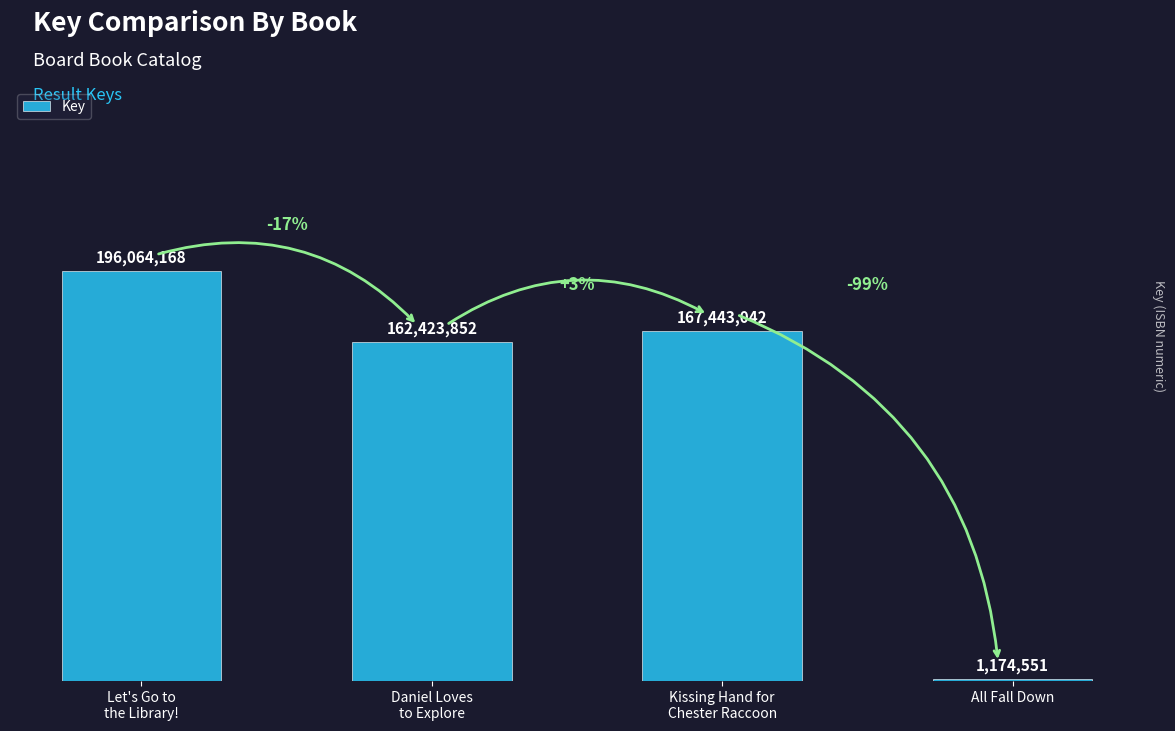

What is the change in value from Let's Go to
the Library! to Kissing Hand for
Chester Raccoon?

-28621126